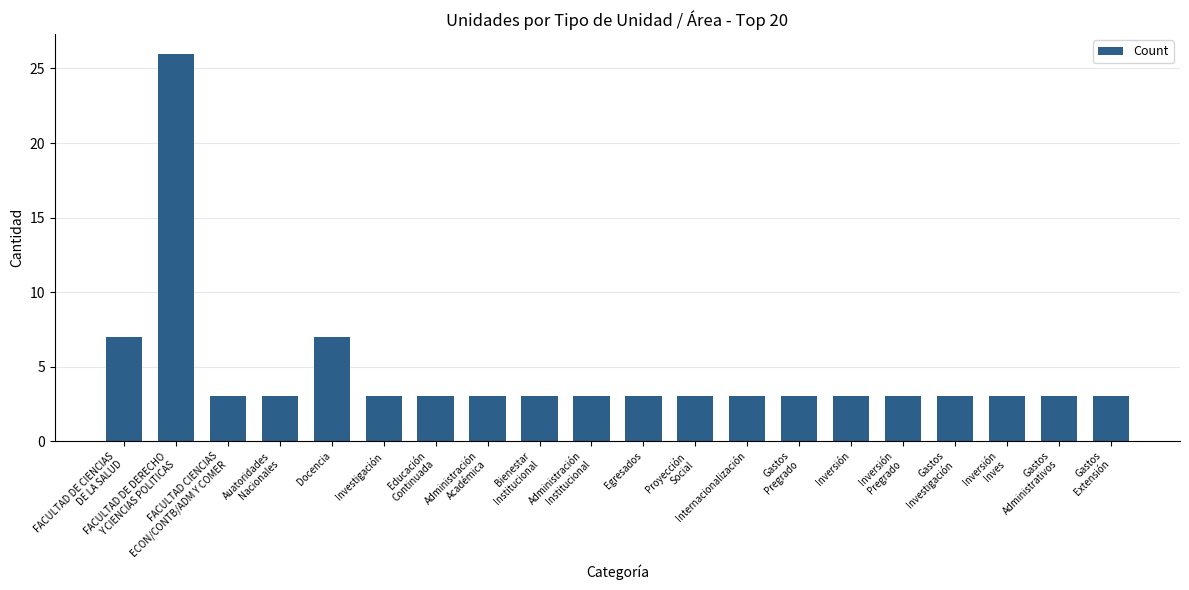

What is the value of the 18th bar from the left?

3